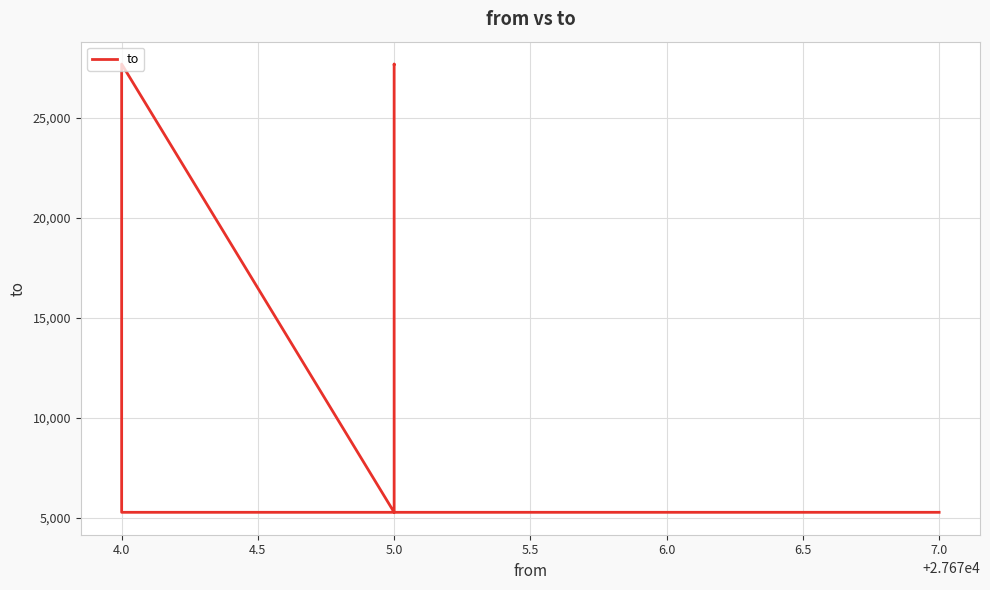

What is the change in value from 4.0 to 4.5?

+22409